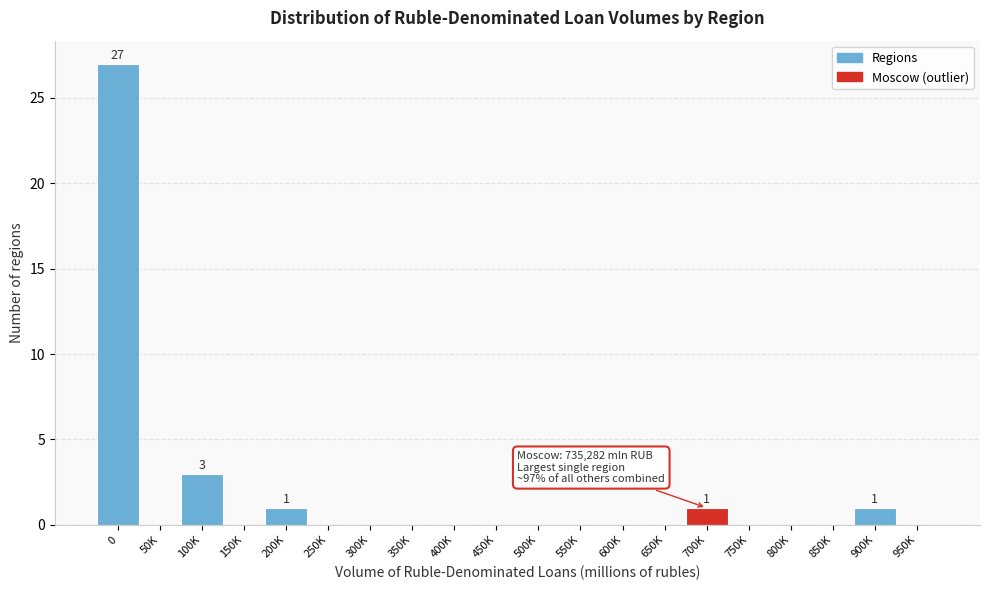

Reading left to right, transcribe all the data shown in this chart.

0=27	50K=0	100K=3	150K=0	200K=1	250K=0	300K=0	350K=0	400K=0	450K=0	500K=0	550K=0	600K=0	650K=0	700K=1	750K=0	800K=0	850K=0	900K=1	950K=0